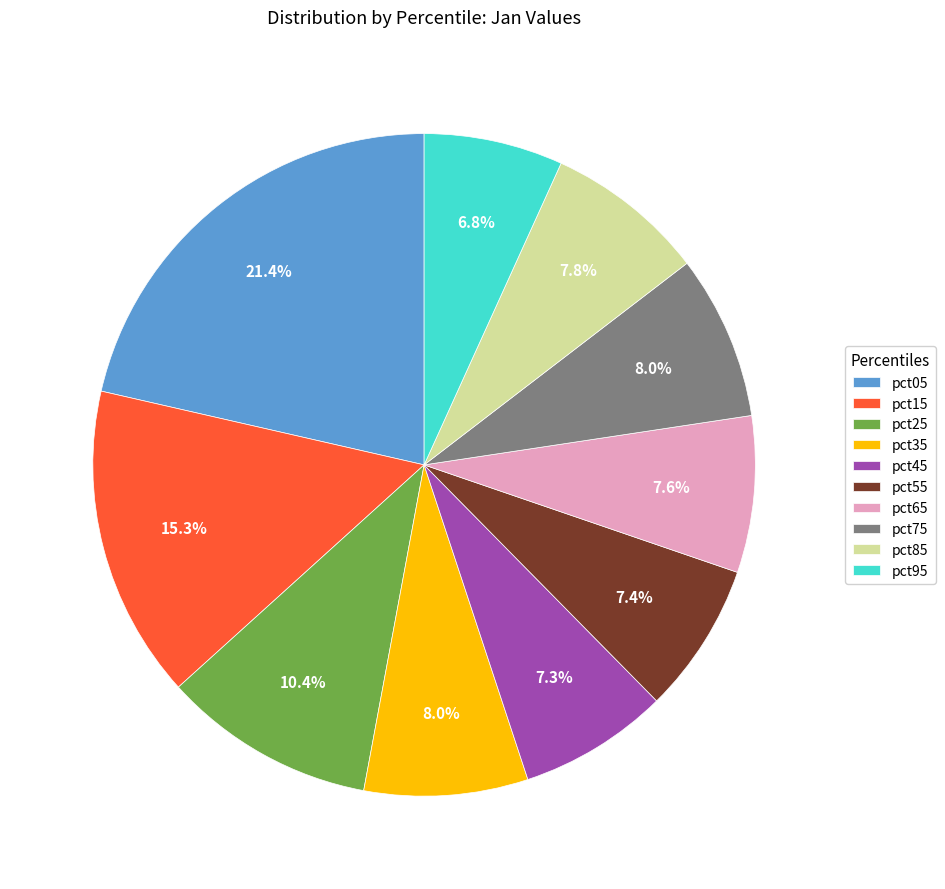

How many slices are in this pie chart?

10